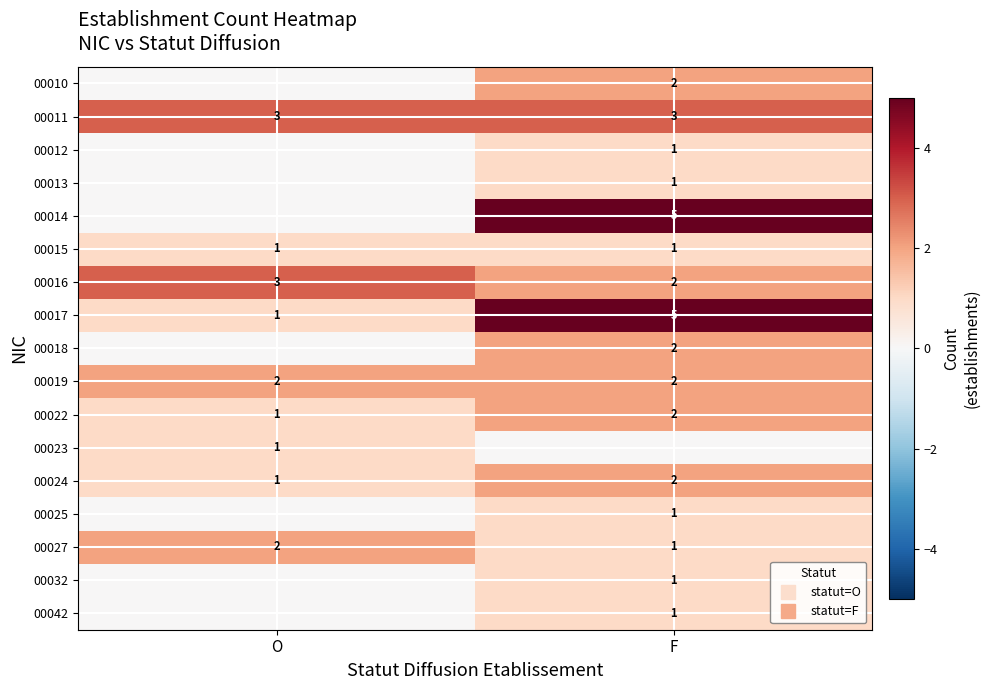

Which series has the largest total across all categories?

row_1